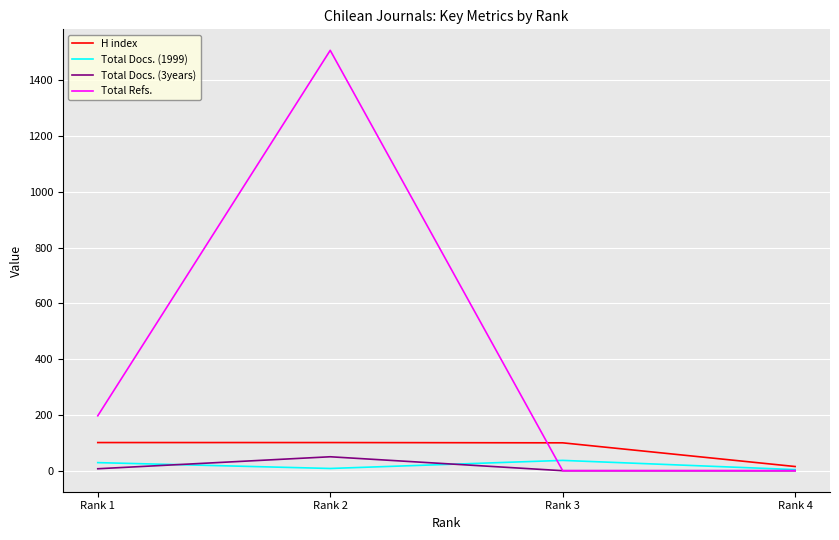

How many lines are shown in the chart?

4